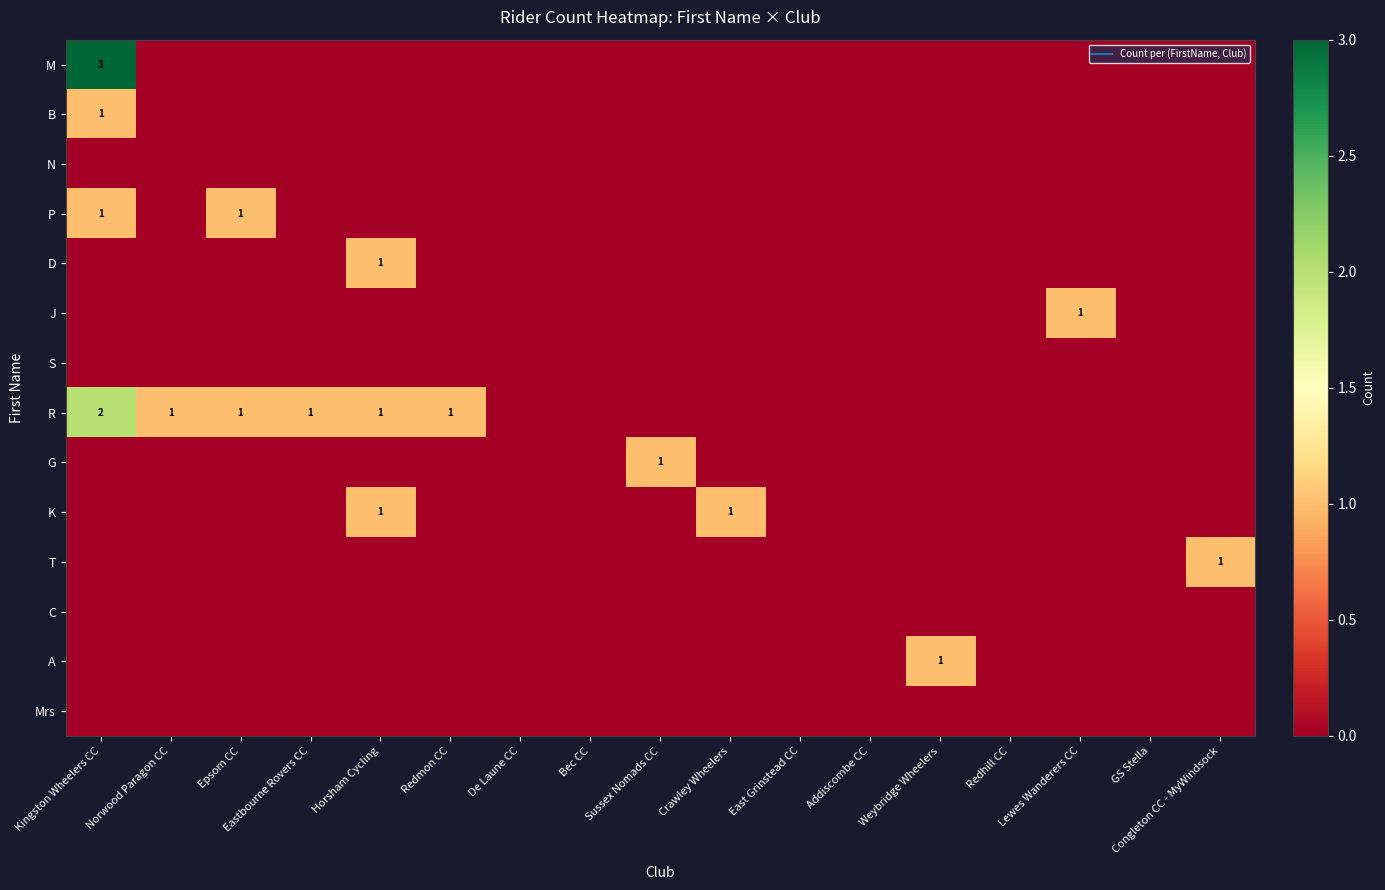

Rank the series at Sussex Nomads CC from lowest to highest value.

M, B, N, P, D, J, S, R, K, T, C, A, Mrs, G